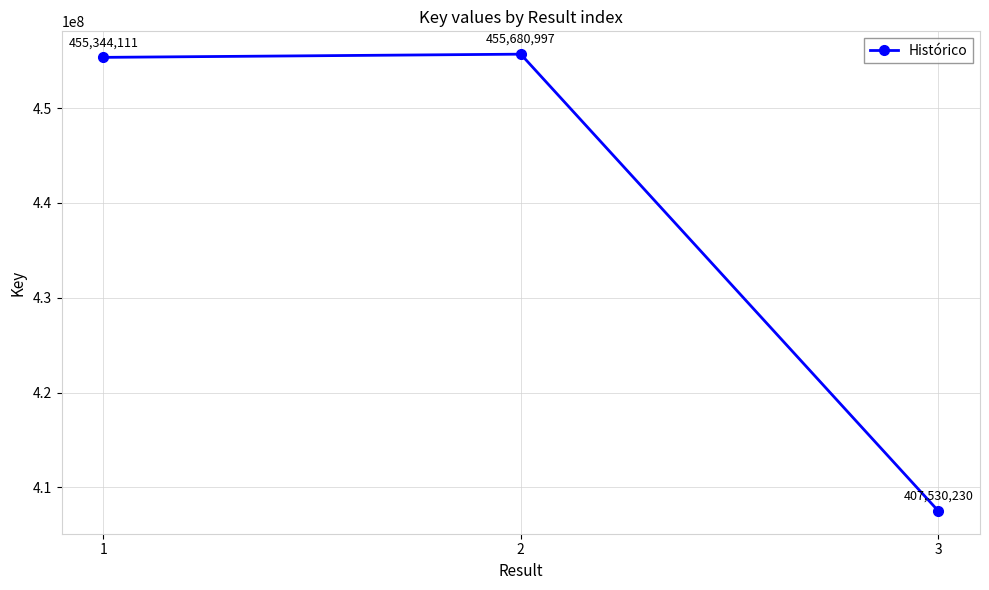

Reading left to right, list all the values displayed in this chart.

1=455344111	2=455680997	3=407530230